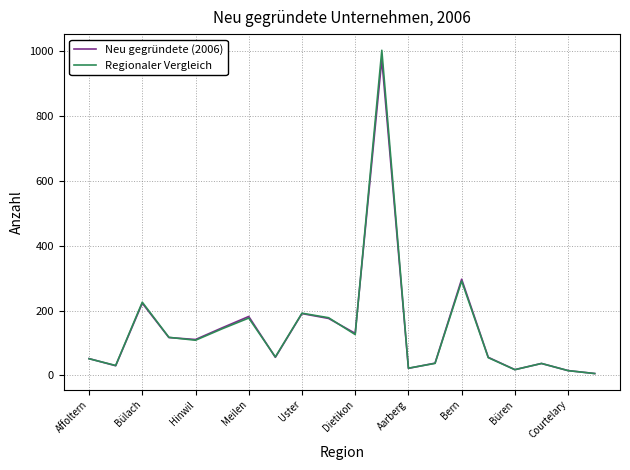

What is the average value of the Regionaler Vergleich series?

144.8